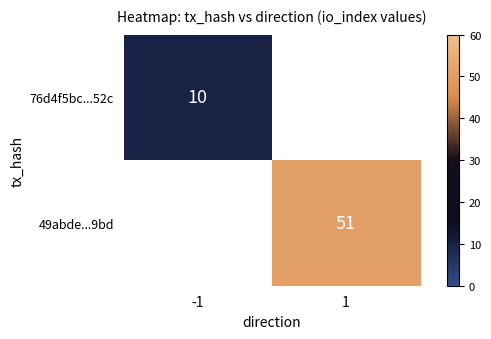

Is the value of 49abde...9bd at 1 greater than the value of 76d4f5bc...52c at -1?

Yes